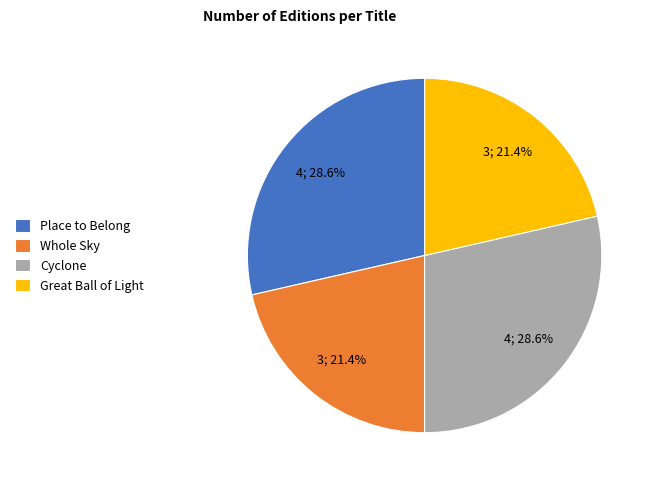

What is the ratio of the value at Cyclone to the value at Whole Sky?

1.3